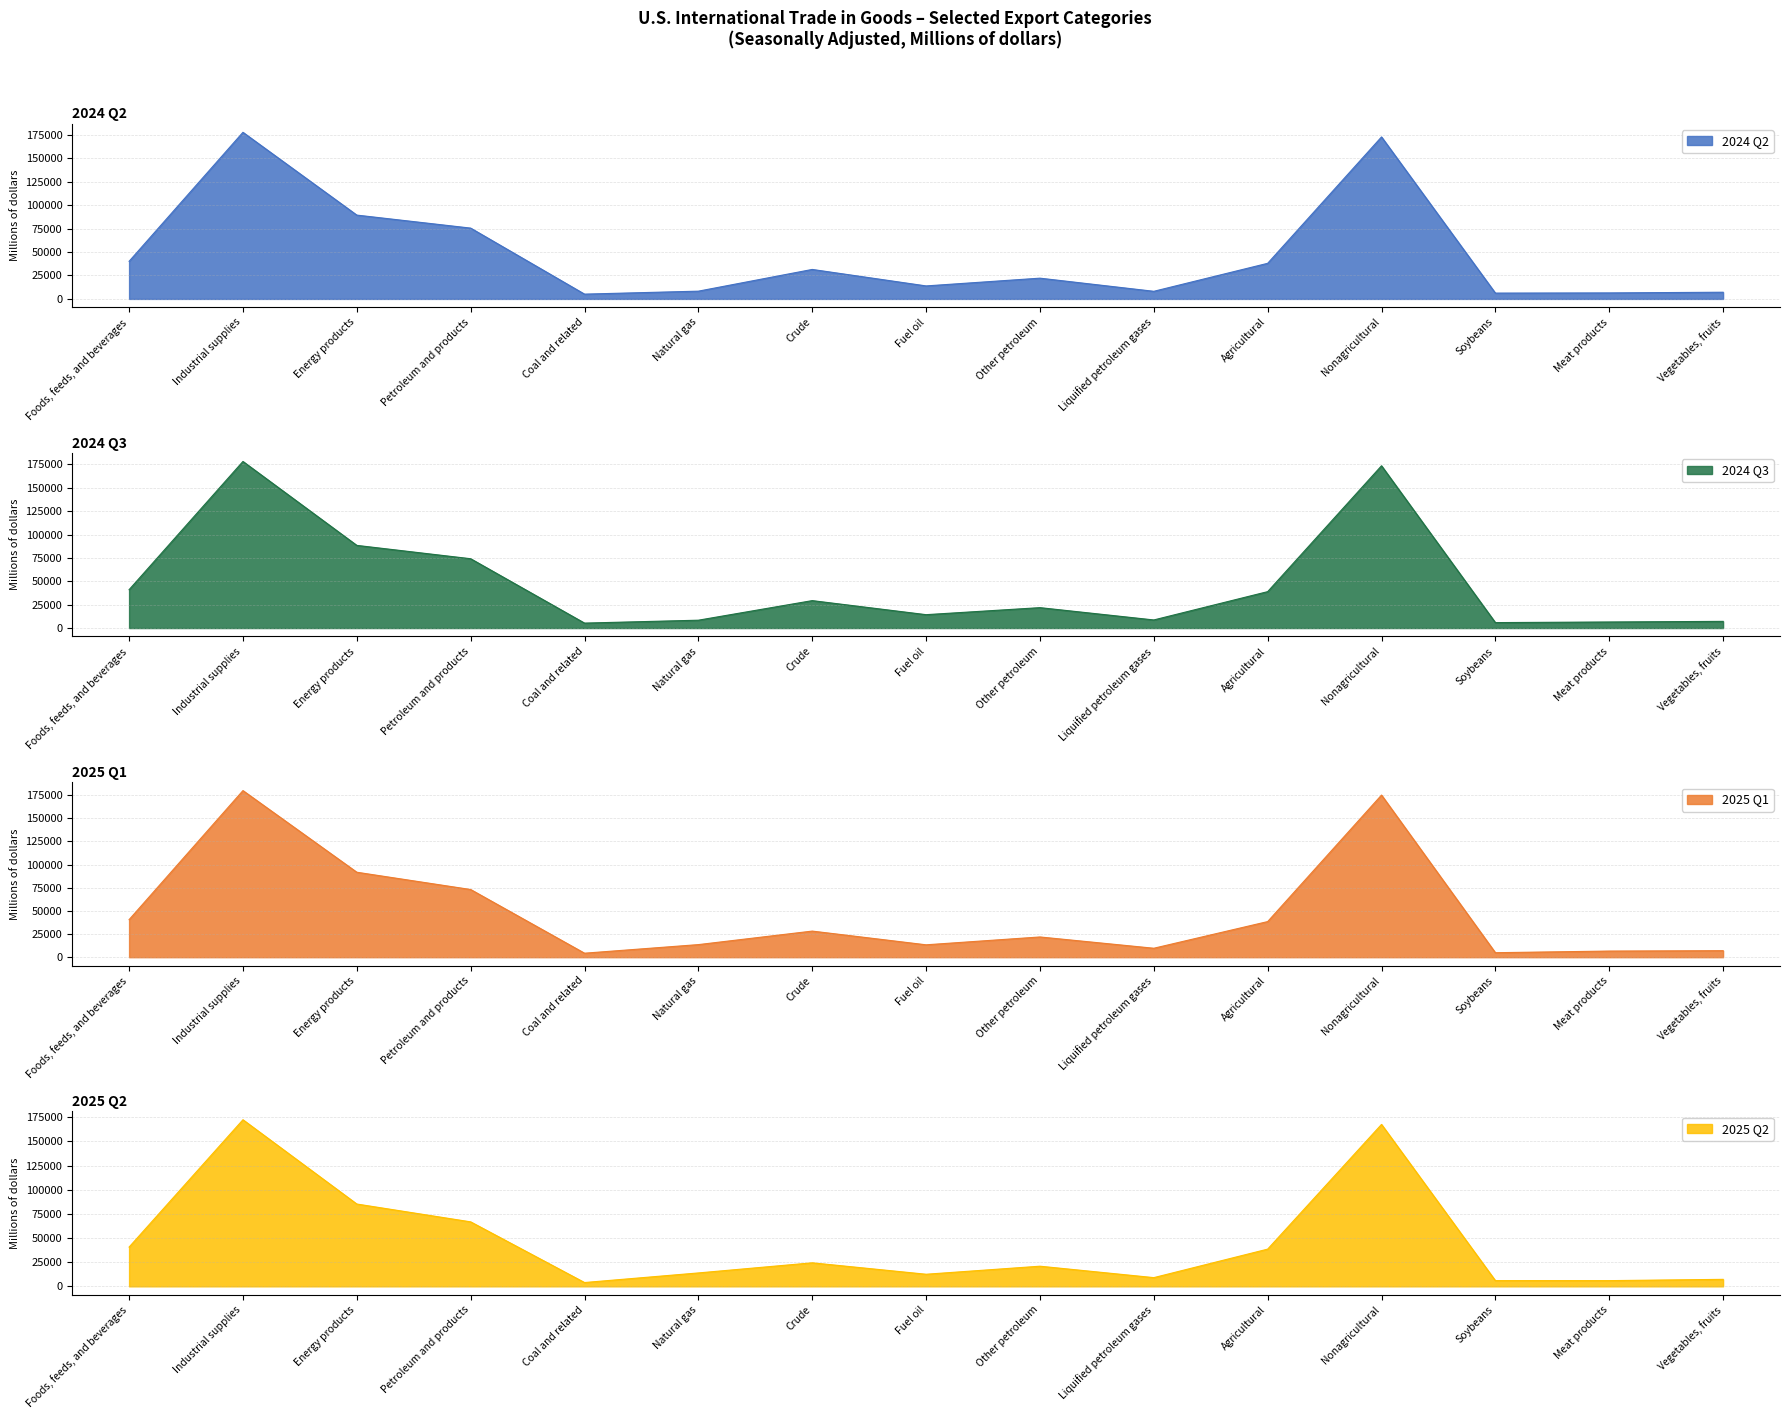

Reading left to right, what are all the values shown in this chart?

2024 Q2: Foods, feeds, and beverages=40135	Industrial supplies=177848	Energy products=89460	Petroleum and products=75576	Coal and related=5102	Natural gas=8266	Crude=31458	Fuel oil=13862	Other petroleum=22140	Liquified petroleum gases=8116	Agricultural=37997	Nonagricultural=172910	Soybeans=6203	Meat products=6399	Vegetables, fruits=7134
2024 Q3: Foods, feeds, and beverages=41033	Industrial supplies=178202	Energy products=88419	Petroleum and products=74150	Coal and related=5298	Natural gas=8397	Crude=29343	Fuel oil=14316	Other petroleum=21828	Liquified petroleum gases=8663	Agricultural=38939	Nonagricultural=173584	Soybeans=5833	Meat products=6487	Vegetables, fruits=7153
2025 Q1: Foods, feeds, and beverages=40528	Industrial supplies=179839	Energy products=91715	Petroleum and products=73061	Coal and related=4315	Natural gas=13590	Crude=28180	Fuel oil=13373	Other petroleum=21844	Liquified petroleum gases=9663	Agricultural=38440	Nonagricultural=175009	Soybeans=4851	Meat products=6620	Vegetables, fruits=7039
2025 Q2: Foods, feeds, and beverages=40618	Industrial supplies=172390	Energy products=85182	Petroleum and products=66726	Coal and related=3940	Natural gas=13873	Crude=24341	Fuel oil=12519	Other petroleum=20845	Liquified petroleum gases=9021	Agricultural=38515	Nonagricultural=167559	Soybeans=5926	Meat products=5914	Vegetables, fruits=7245